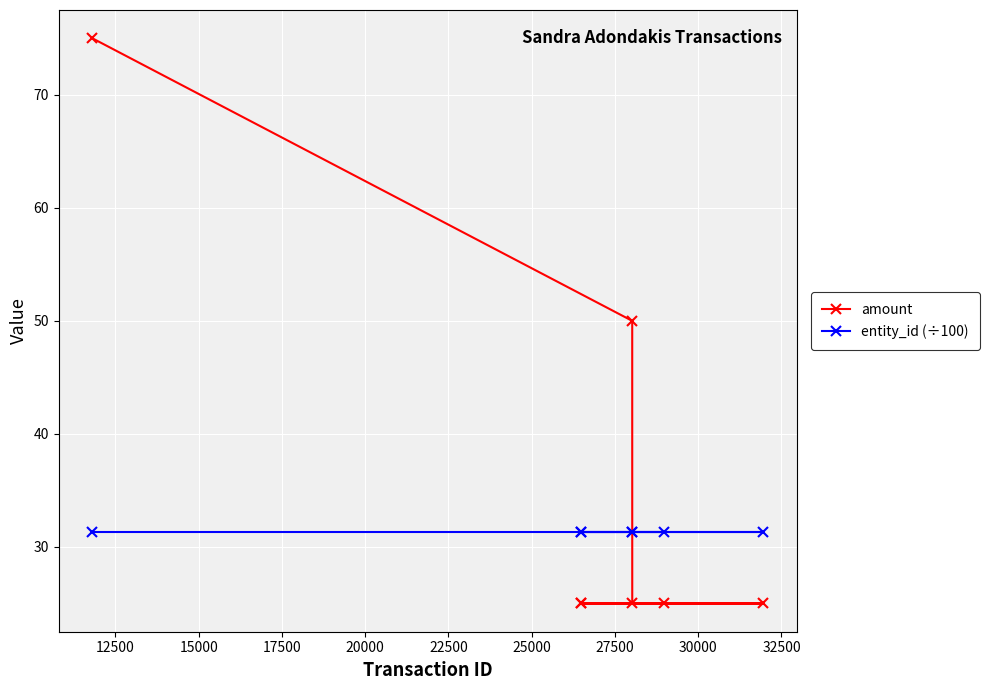

What is the maximum value for entity_id (÷100)?

31.3